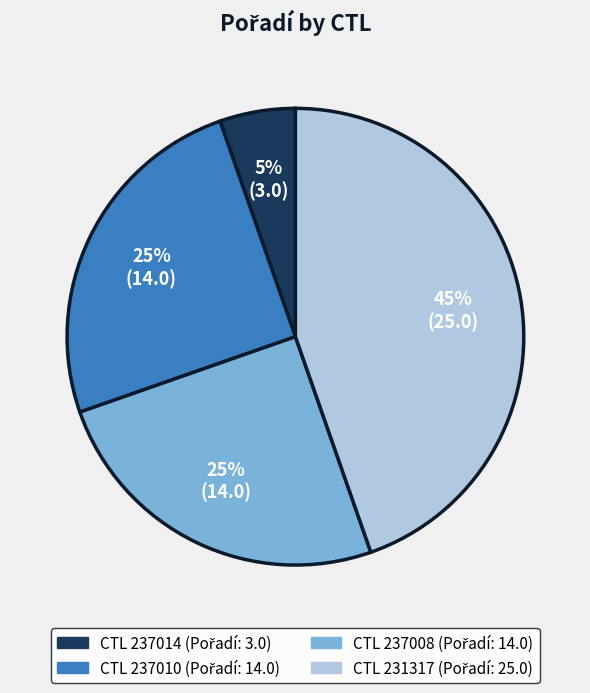

To the nearest percent, what is the average slice percentage?

25%